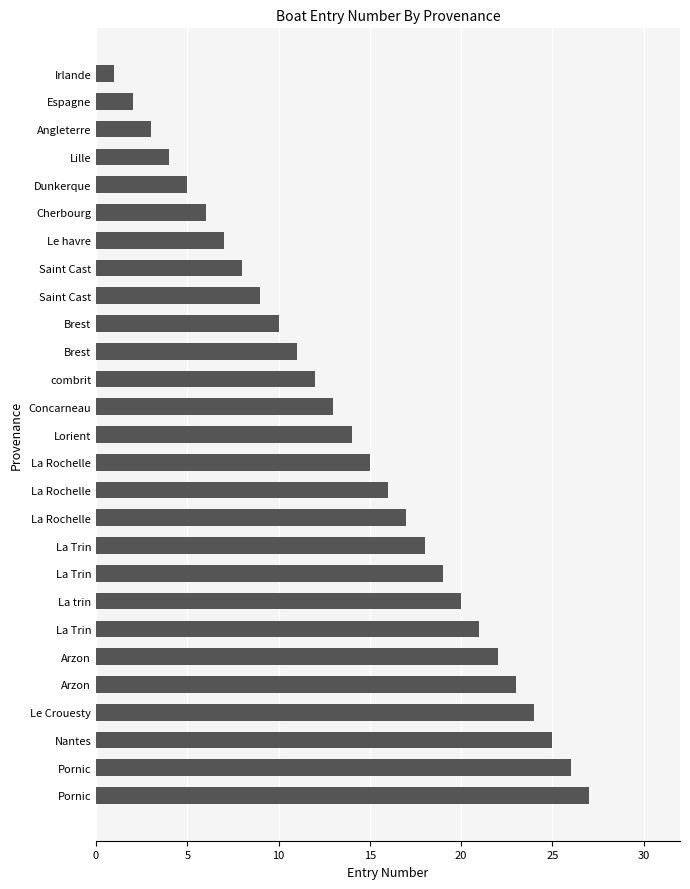

Are the bars horizontal?

Yes